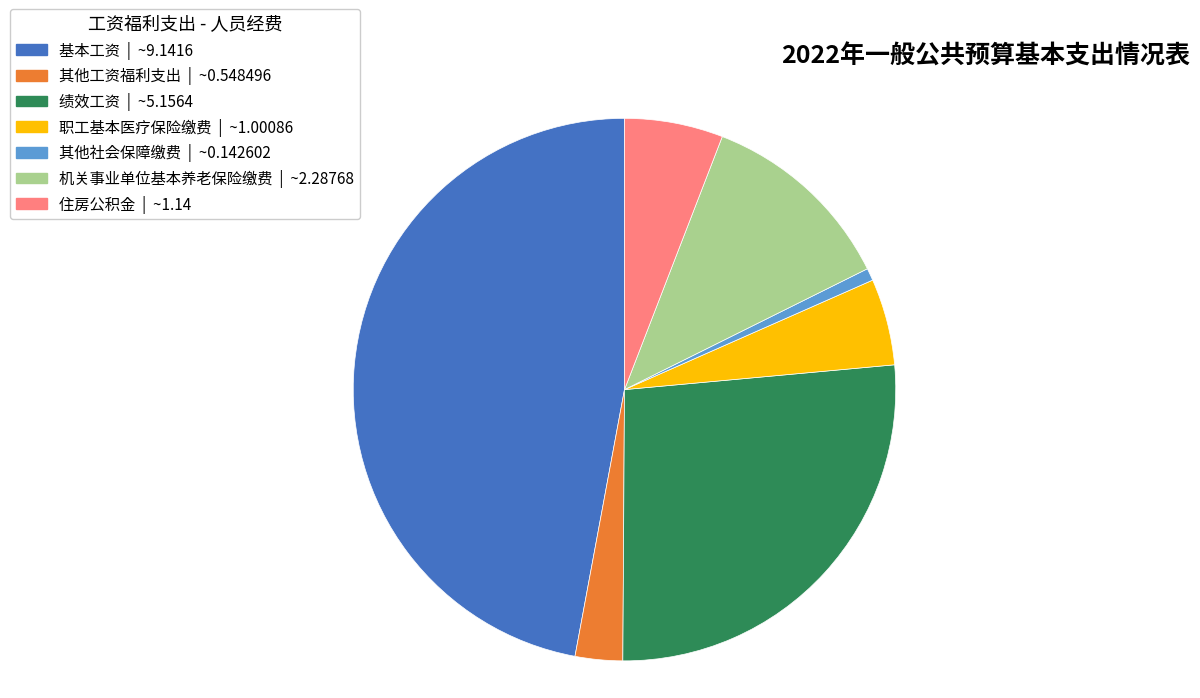

Approximately how many times larger is the value at 其他工资福利支出 compared to 基本工资?

0.1